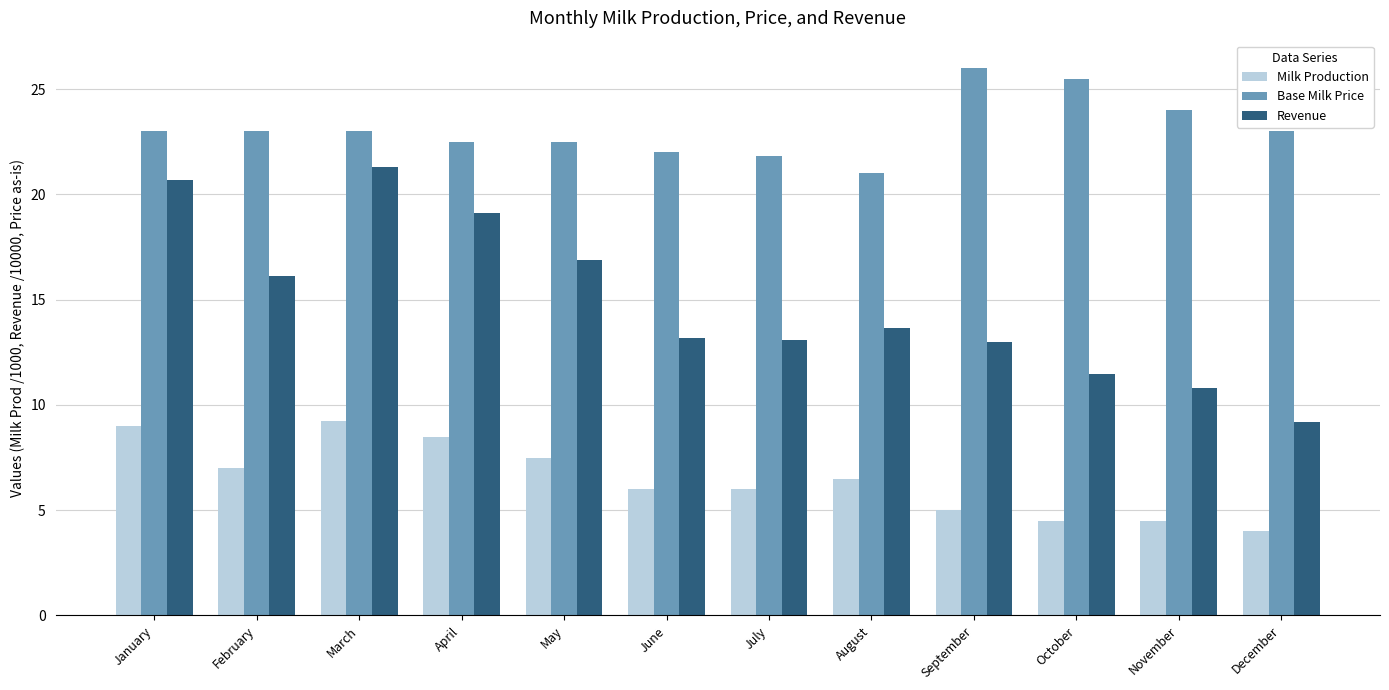

What is the minimum value for Revenue?

9.2